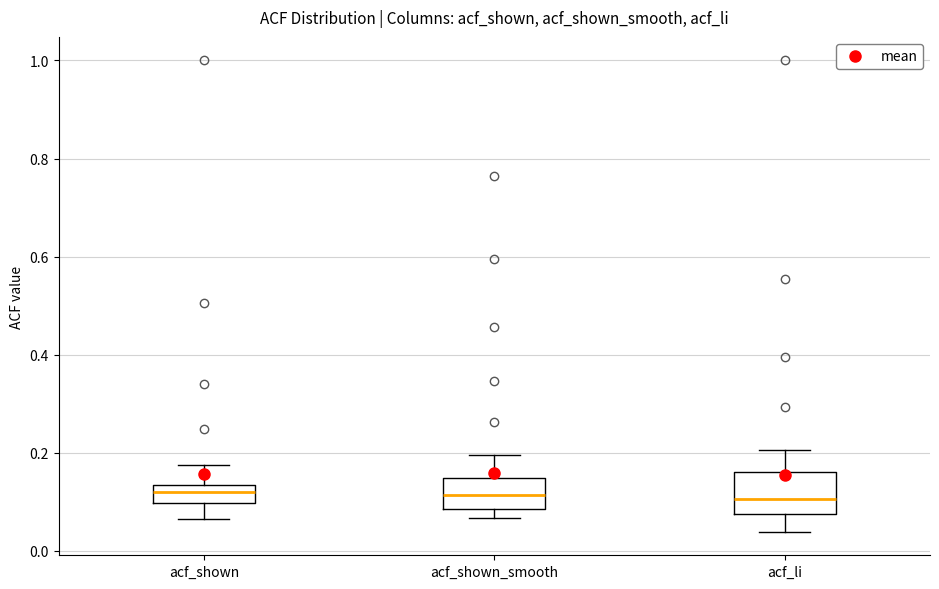

Reading left to right, transcribe this box plot: for each box, give where its median line is, the range the box spans, and where its two whiskers end, as read against the y-axis. The values are not printed on the chart, so give them approximately, as read against the axis.

acf_shown: median 0.12, box 0.10 to 0.14, whiskers 0.06 to 0.18
acf_shown_smooth: median 0.12, box 0.08 to 0.14, whiskers 0.06 to 0.20
acf_li: median 0.10, box 0.08 to 0.16, whiskers 0.04 to 0.20